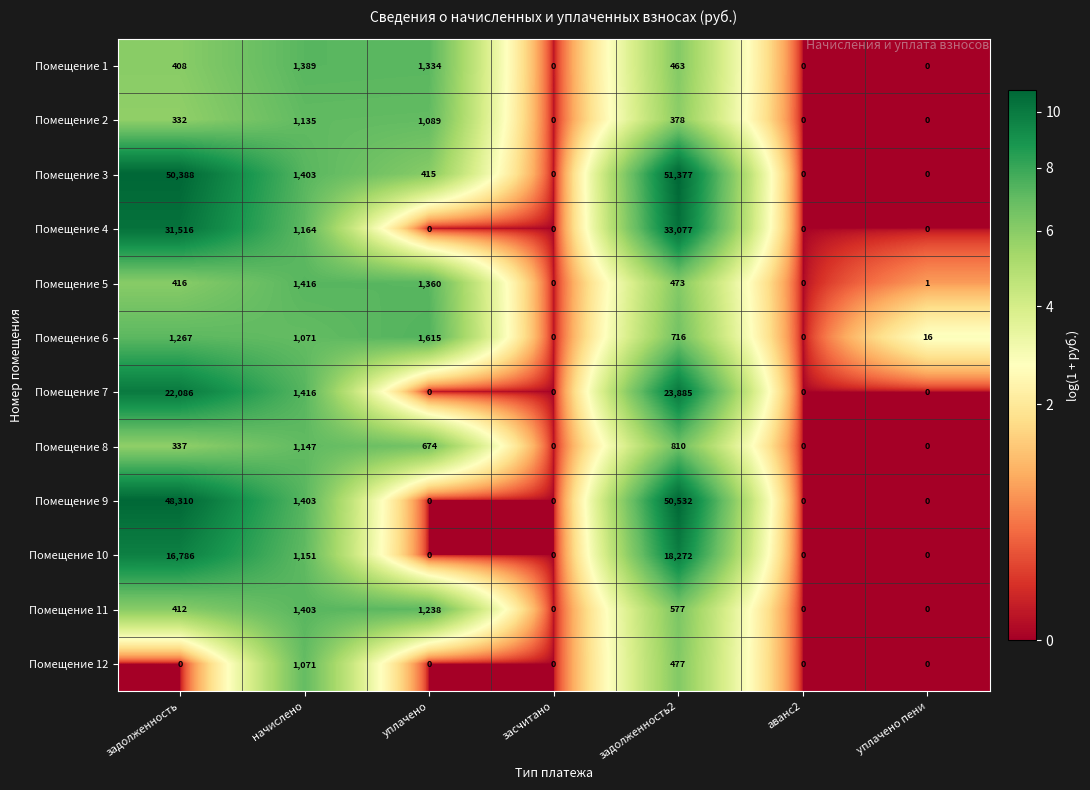

Which series has the largest total across all categories?

Помещение 3